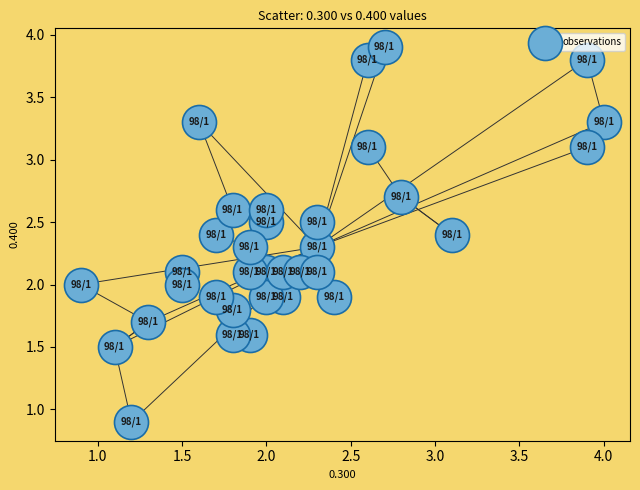

What is the range of X values (max minus min)?

3.1